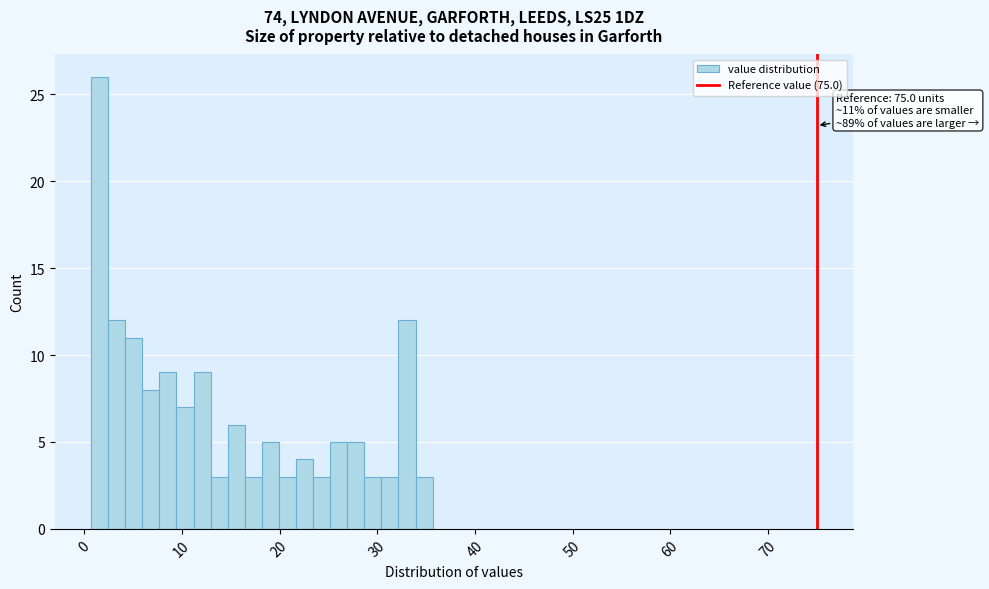

Around what value on the x-axis is the tallest bar? Give the approximate position of its centre, as read against the axis.

2